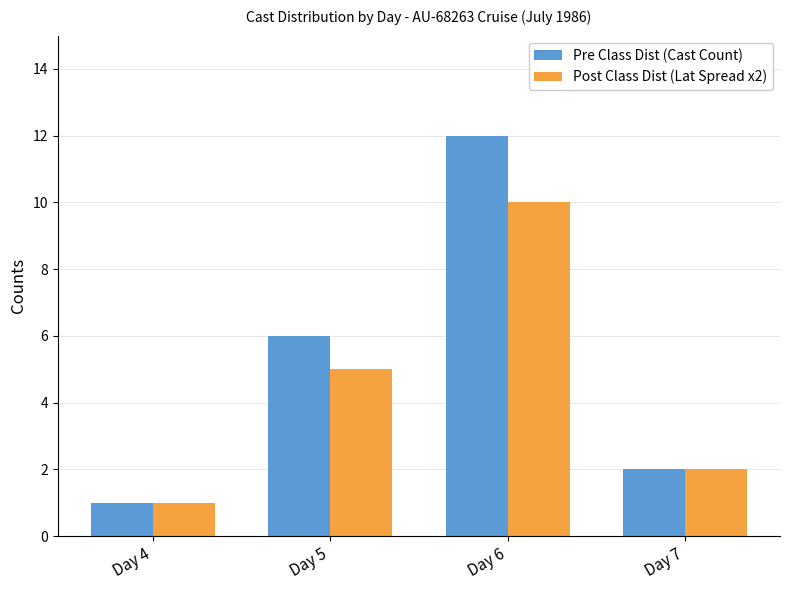

What is the total value across all series at Day 7?

4